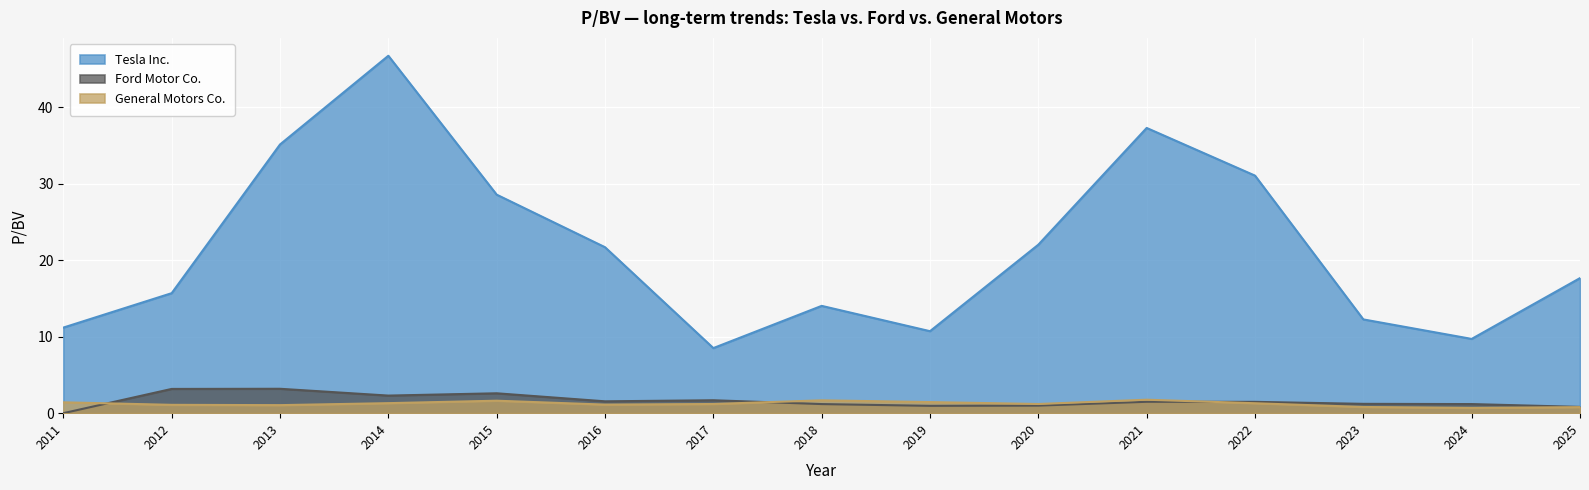

How many data points does each series have?

15